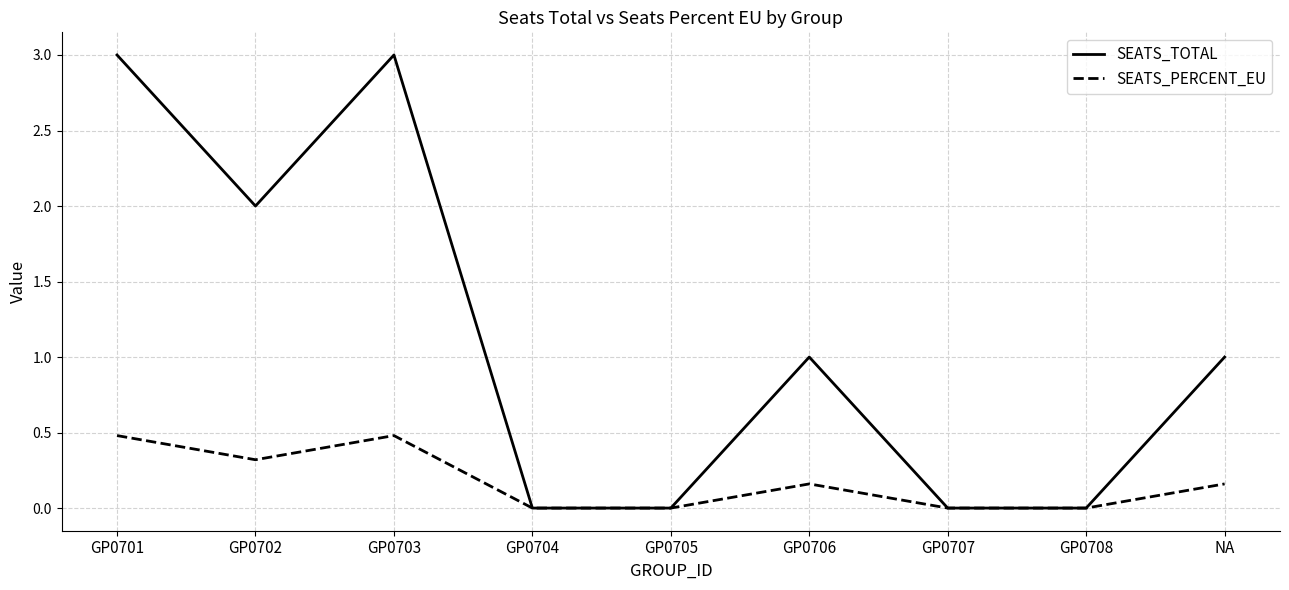

How many categories are shown in the chart?

9